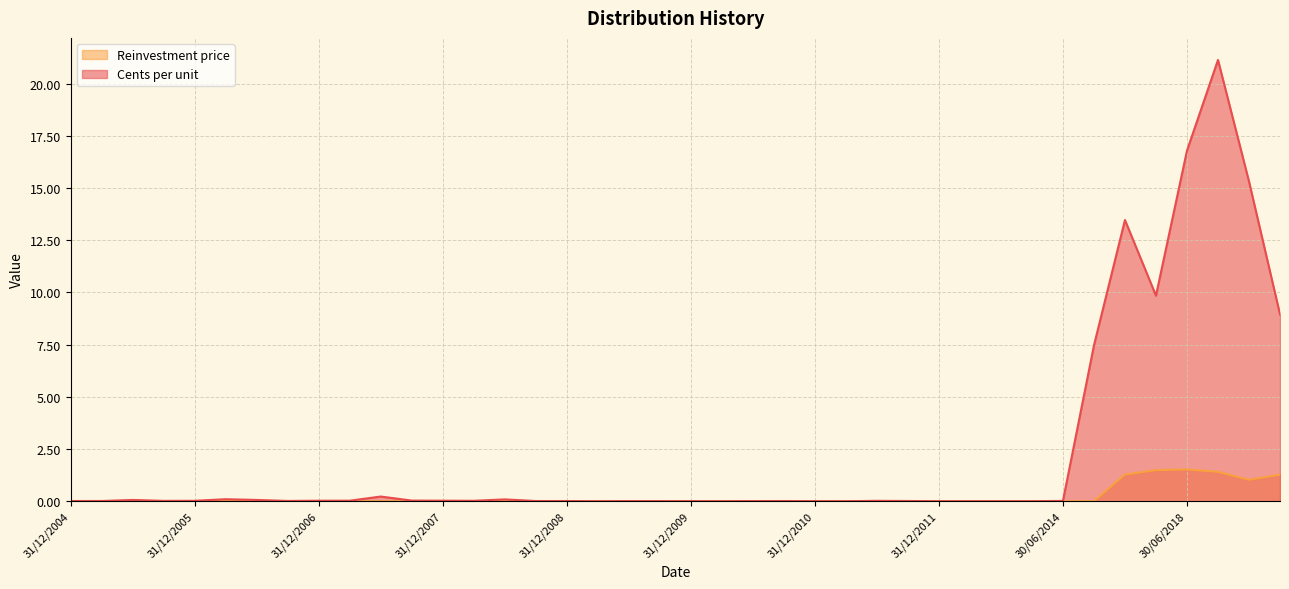

Between 30/09/2010 and 30/09/2007, which series saw the biggest shift?

Cents per unit